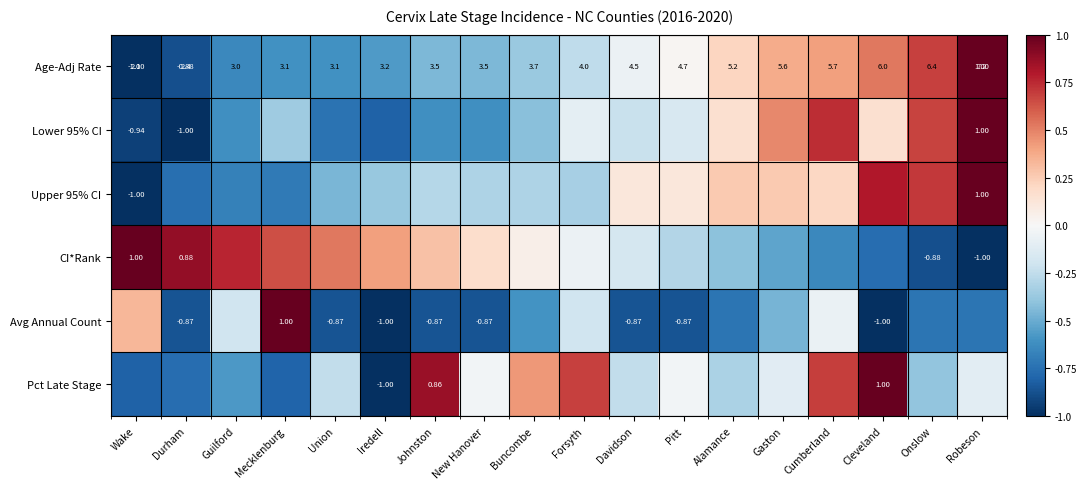

Where does the Upper 95% CI series first go above 0?

Davidson